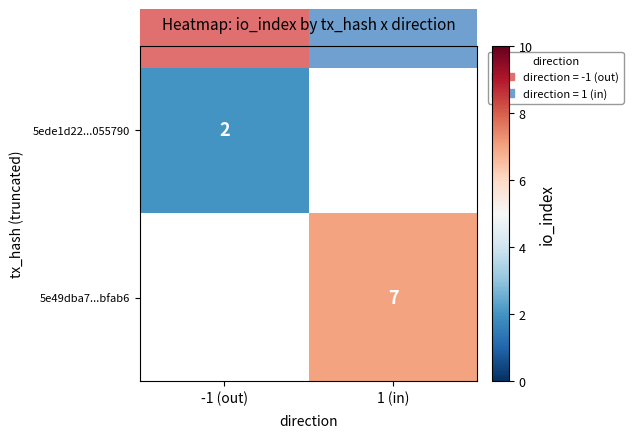

True or false: 5ede1d22...055790 has a value of 3 at -1 (out).

False